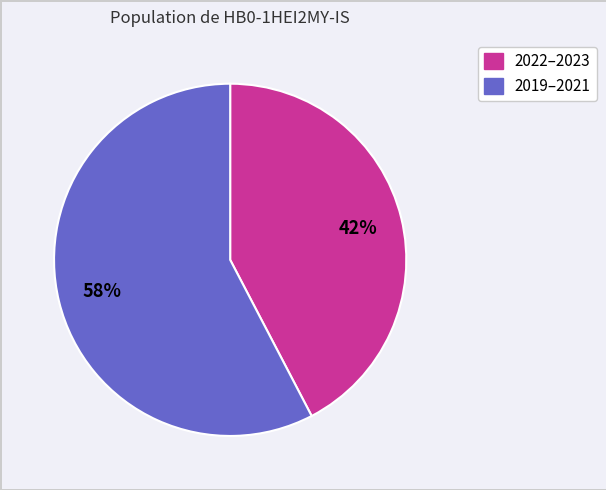

To the nearest percent, what is the average slice percentage?

50%